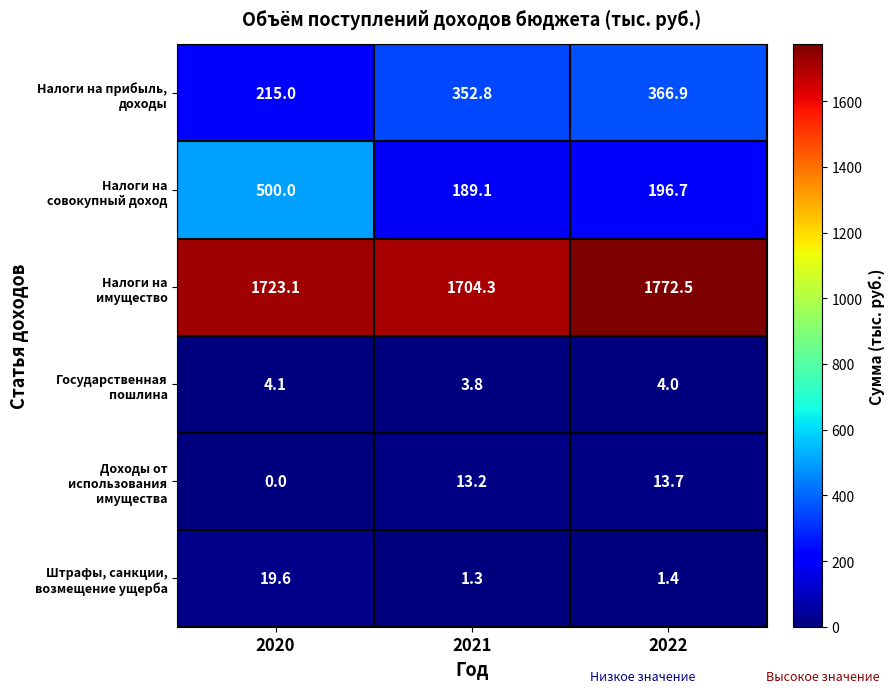

At which category is the sum across all series the highest?

2020